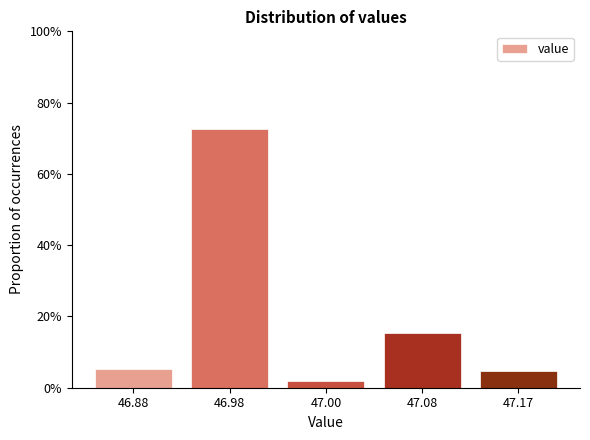

Reading left to right, transcribe all the data shown in this chart.

46.88=5.3	46.98=72.7	47.00=2.0	47.08=15.3	47.17=4.7